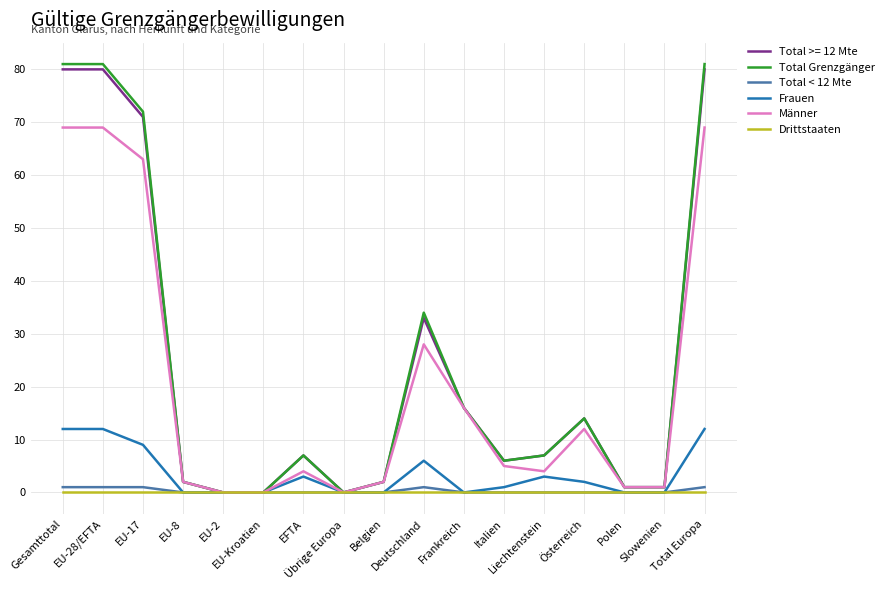

What is the greatest value displayed?

81